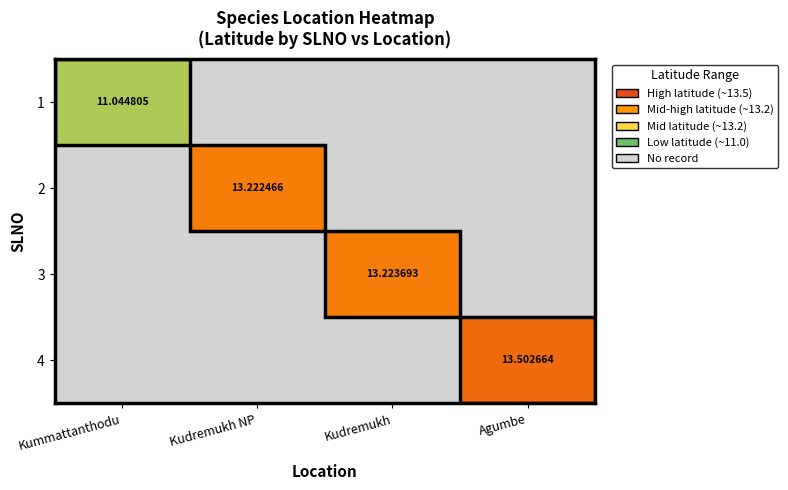

Which label corresponds to the largest value in the chart?

Agumbe